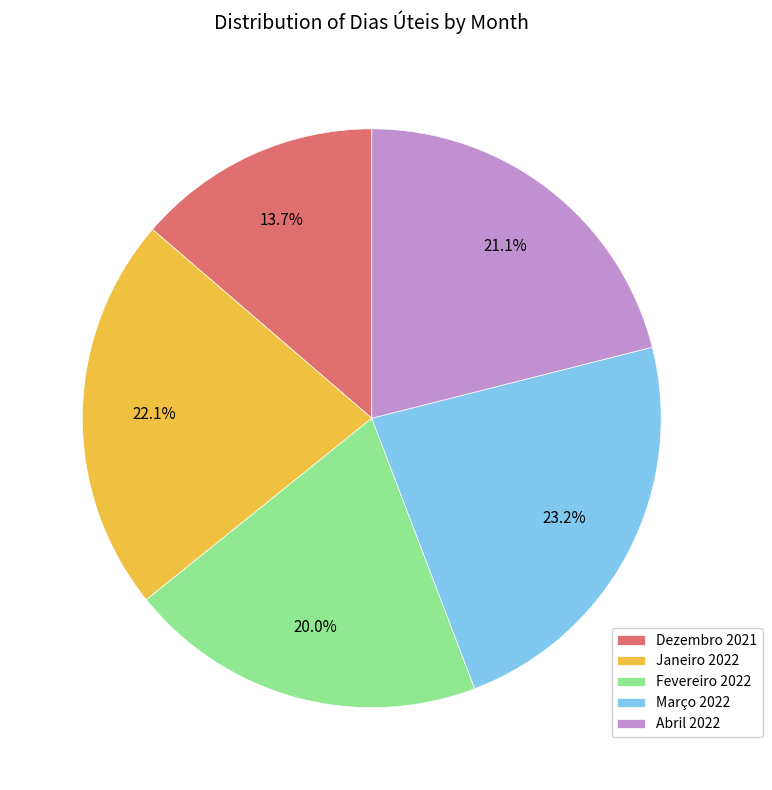

The Abril 2022 slice represents 21% of the pie. True or false?

True